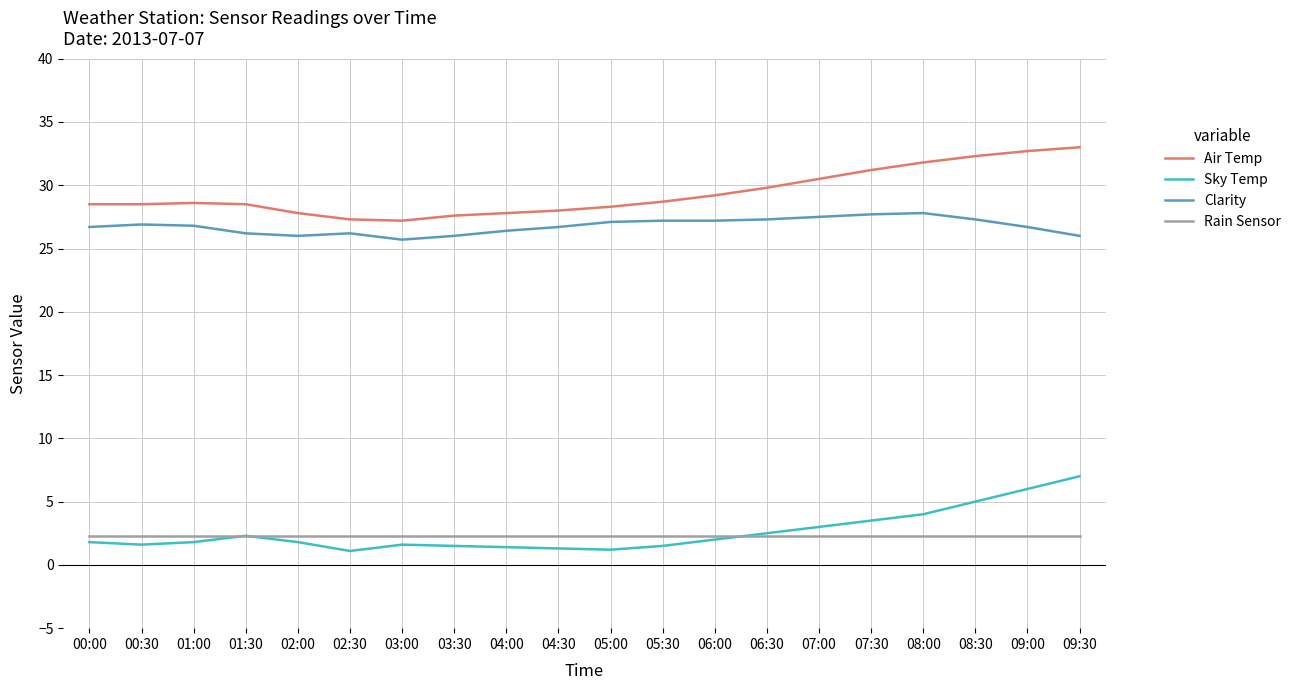

What is the minimum value shown in the chart?

1.1